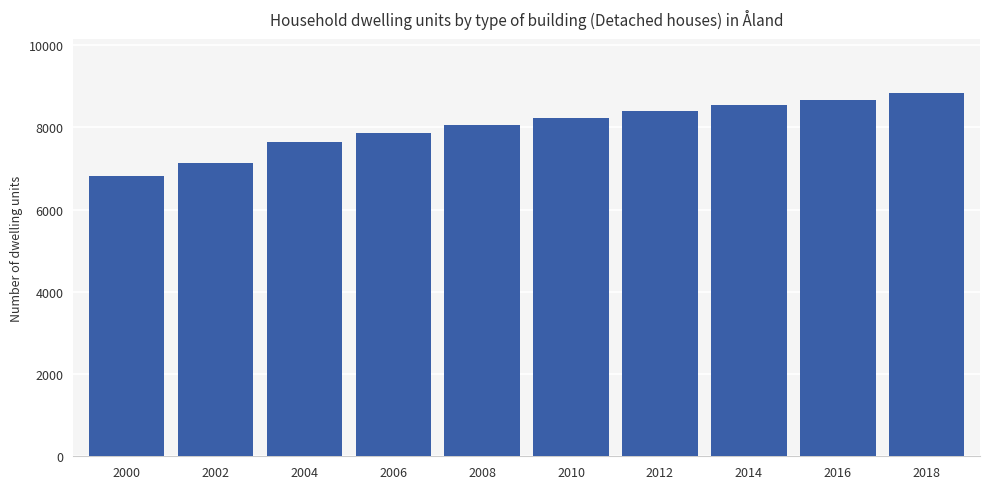

What is the difference between the maximum and minimum values?

1998